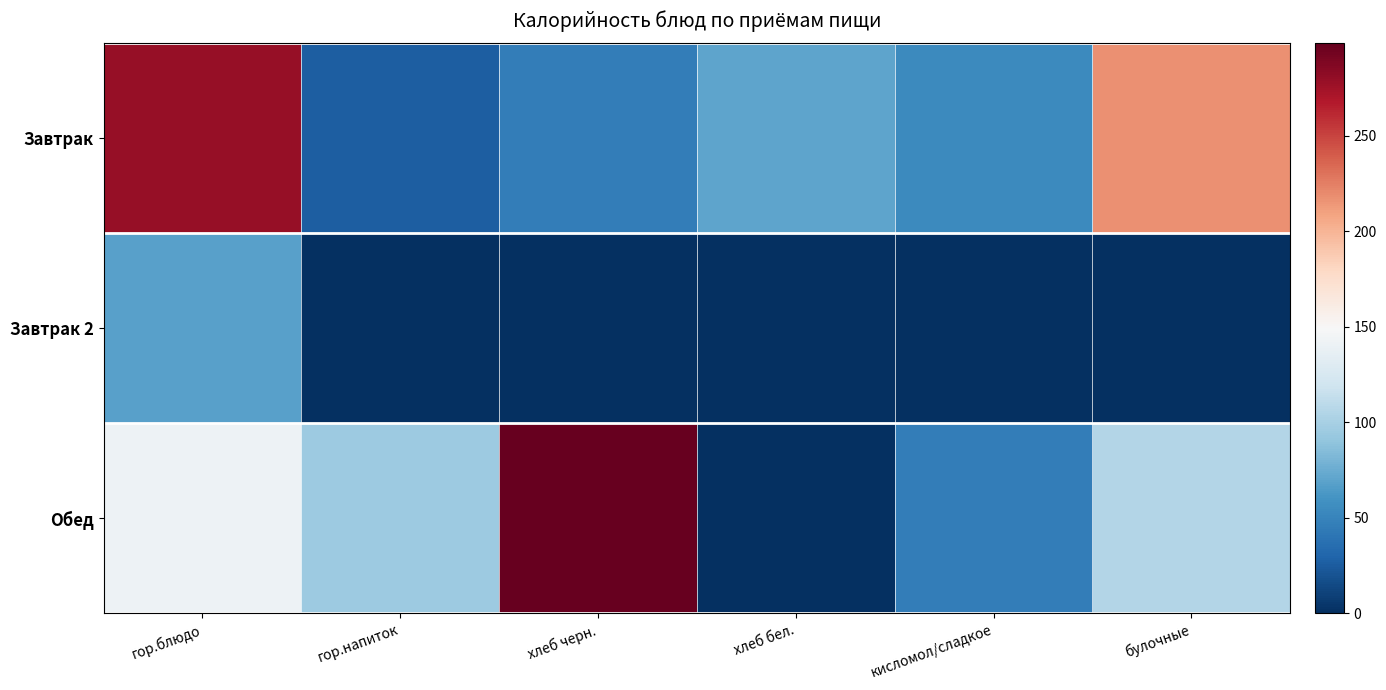

Between гор.напиток and булочные, which series saw the biggest shift?

Завтрак